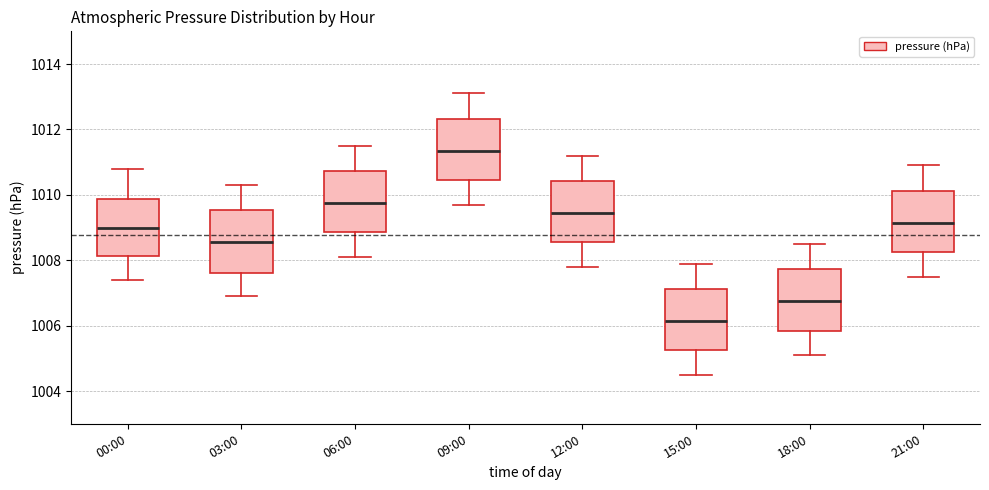

Where does the lower whisker of the box for 12:00 end on the y-axis? The values are not printed on the chart, so give them approximately, as read against the axis.

1007.8